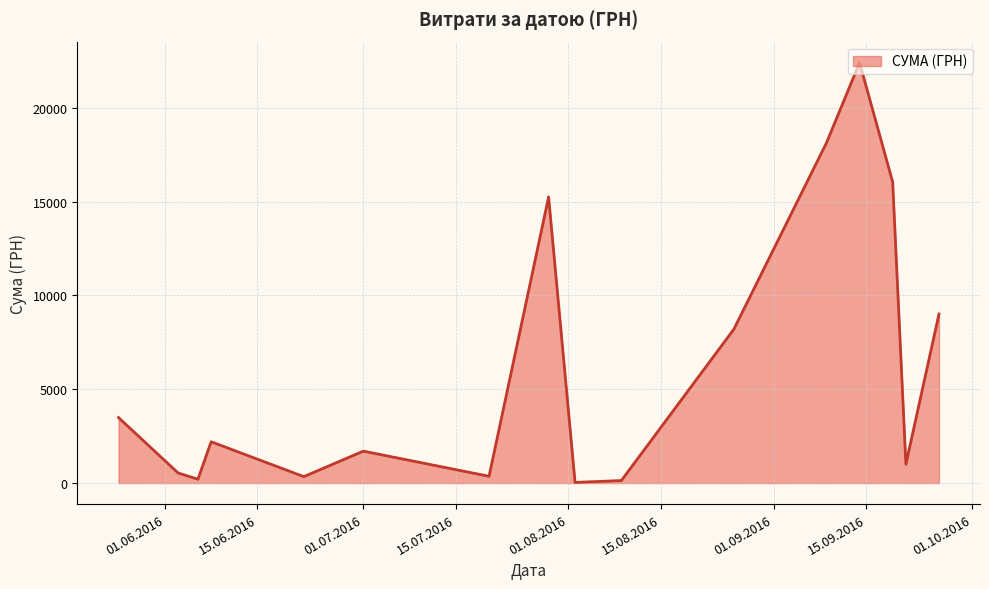

What is the difference between the maximum and minimum values?

22365.5